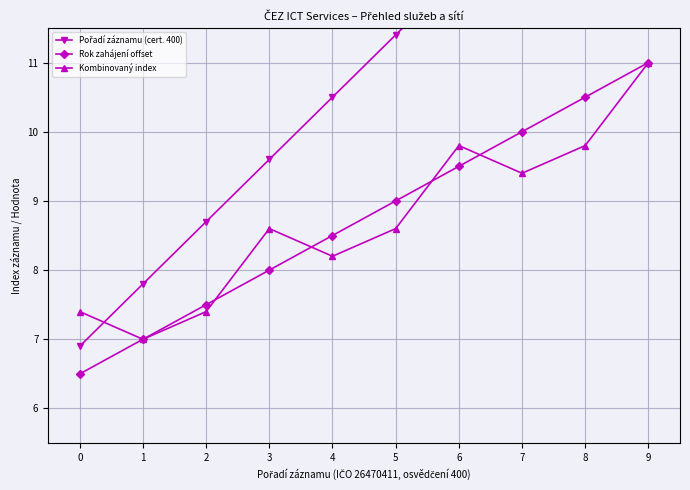

Reading left to right, extract all data points from this chart.

Pořadí záznamu (cert. 400): 0=6.9	1=7.8	2=8.7	3=9.6	4=10.5	5=11.4	6=12.3	7=13.2	8=14.1	9=15.0
Rok zahájení offset: 0=6.5	1=7.0	2=7.5	3=8.0	4=8.5	5=9.0	6=9.5	7=10.0	8=10.5	9=11.0
Kombinovaný index: 0=7.4	1=7.0	2=7.4	3=8.6	4=8.2	5=8.6	6=9.8	7=9.4	8=9.8	9=11.0